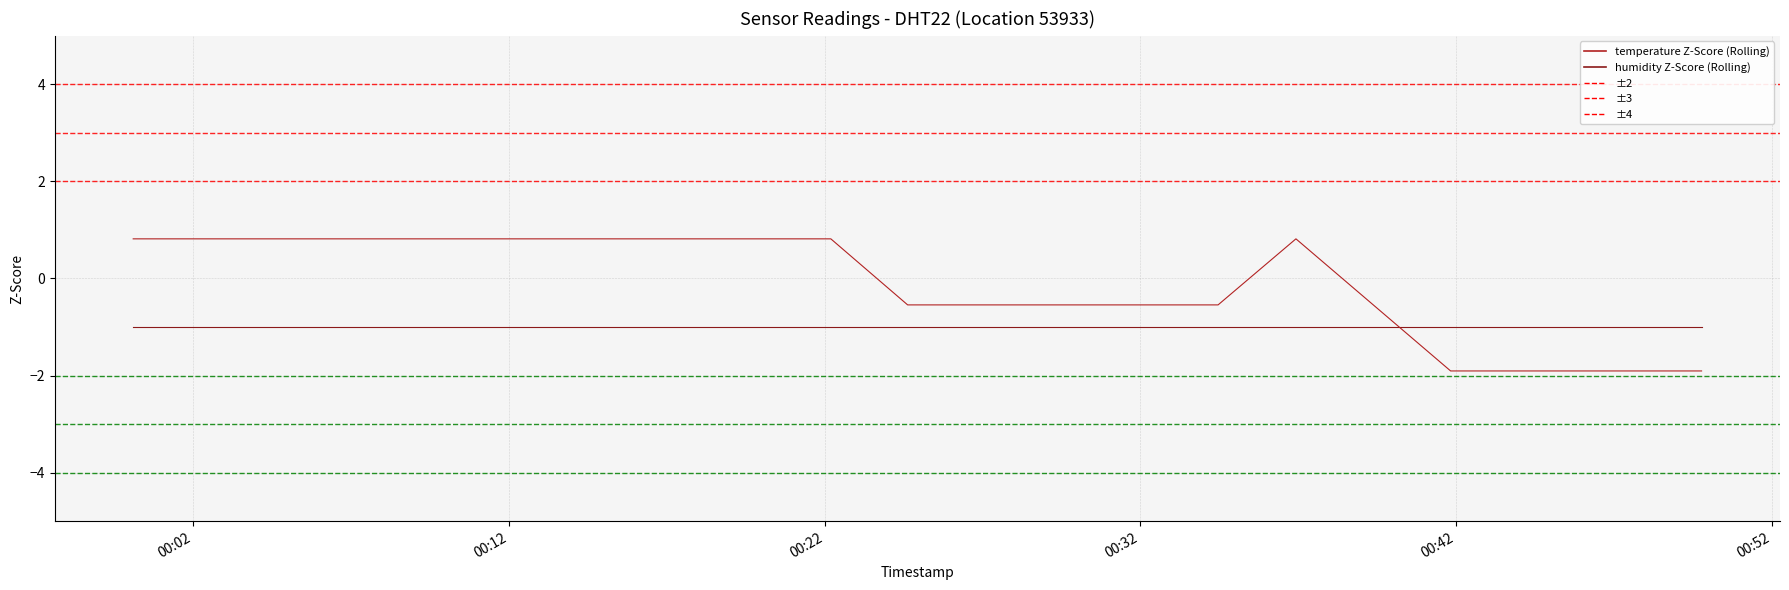

Which series has the largest range (max minus min)?

humidity Z-Score (Rolling)